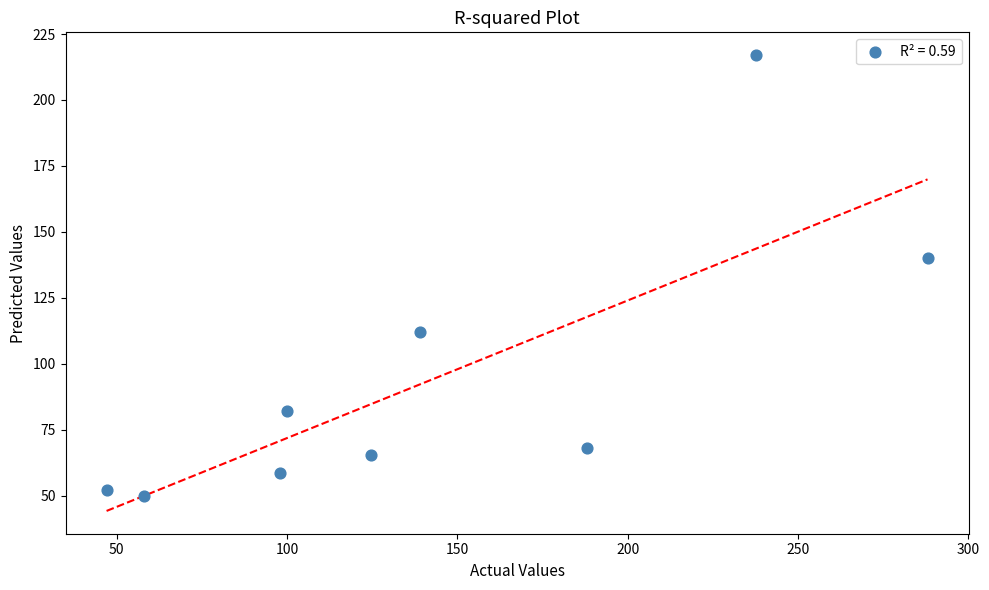

What Y value in the scatter plot is closest to 133?

140.0